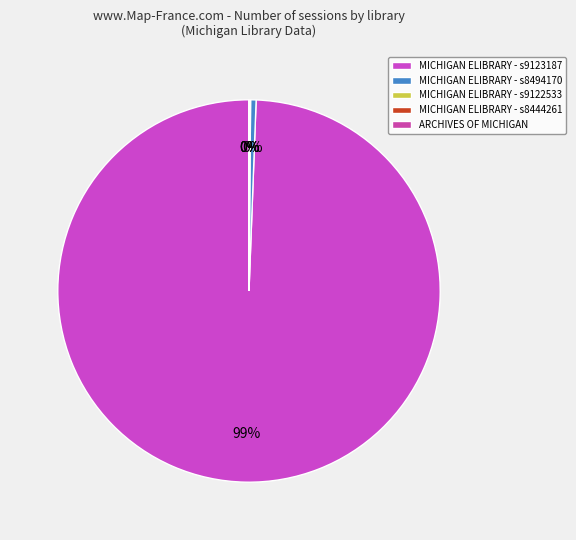

How many slices are in this pie chart?

5